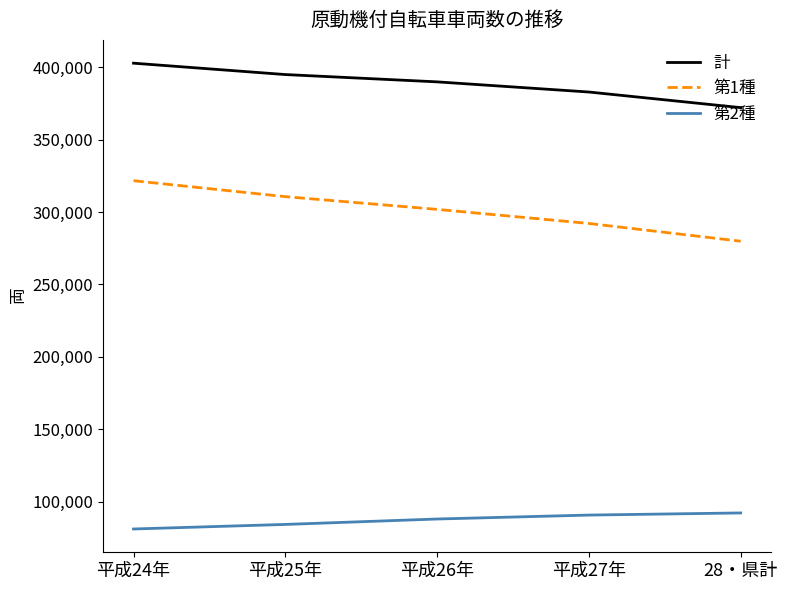

Reading right to left, what are all the values shown in this chart?

計: 28・県計=372027	平成27年=382814	平成26年=389826	平成25年=394869	平成24年=402725
第1種: 28・県計=279809	平成27年=292066	平成26年=301795	平成25年=310580	平成24年=321583
第2種: 28・県計=92218	平成27年=90748	平成26年=88031	平成25年=84289	平成24年=81142